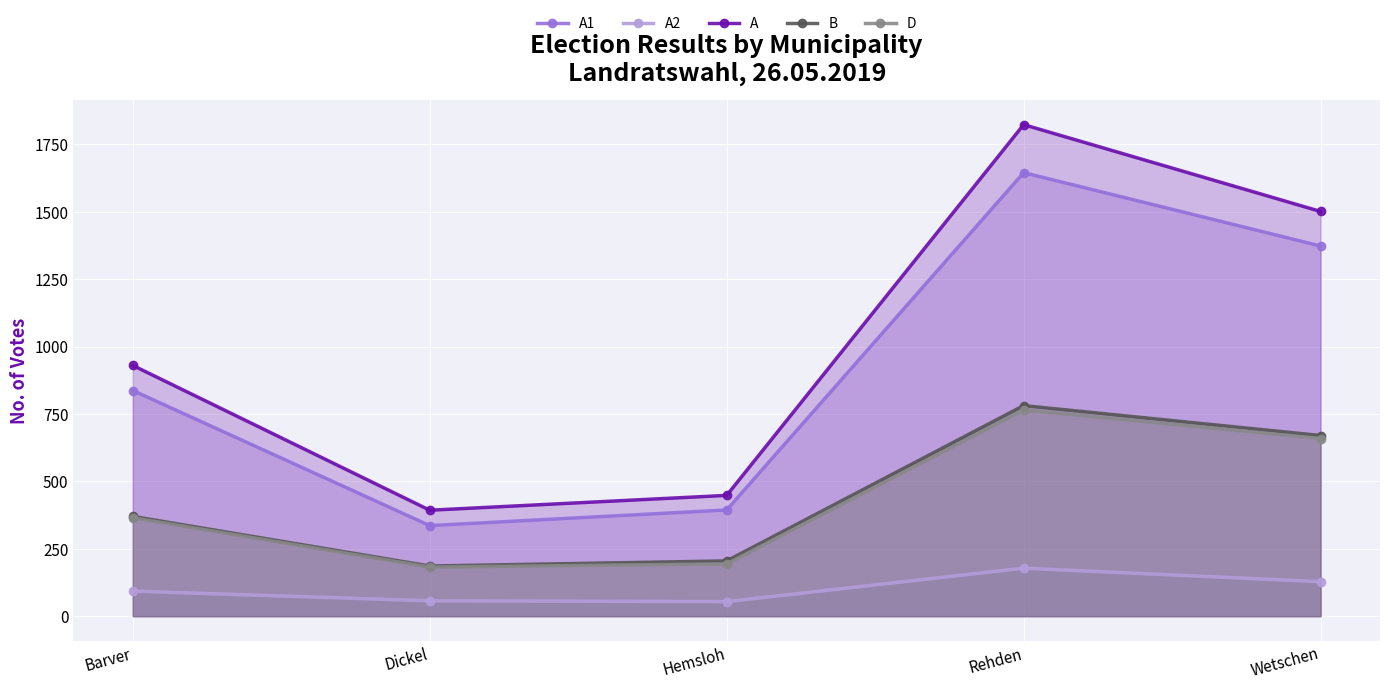

What are all the series names shown in the legend?

A1, A2, A, B, D